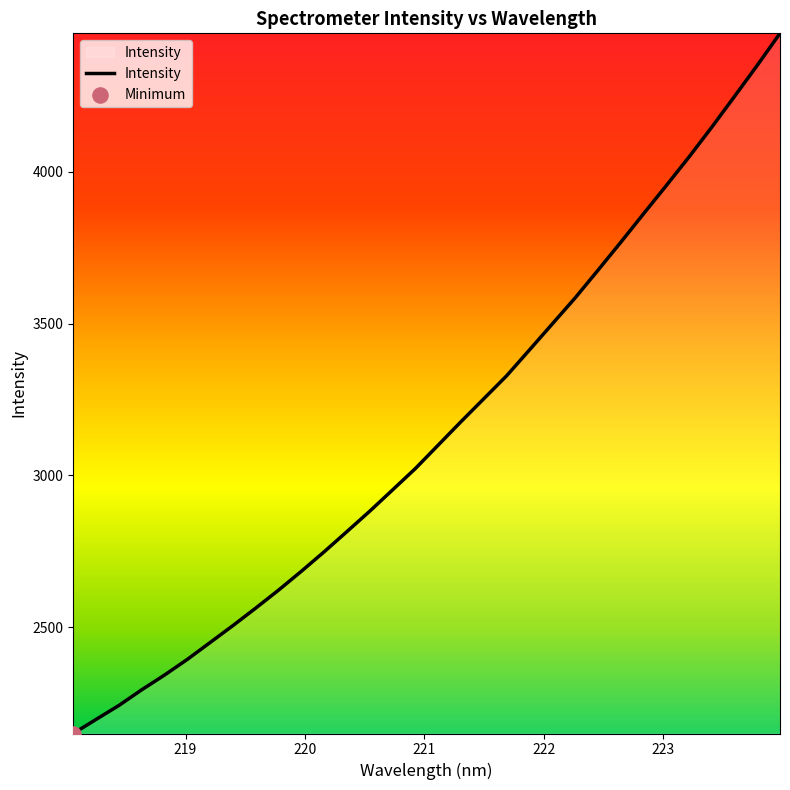

What is the maximum value shown in the chart?

4456.9